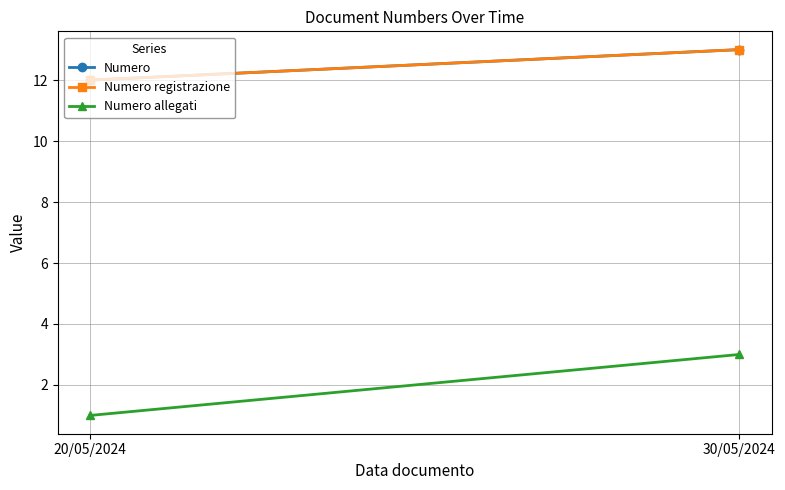

What is the sum of all Numero allegati values?

4